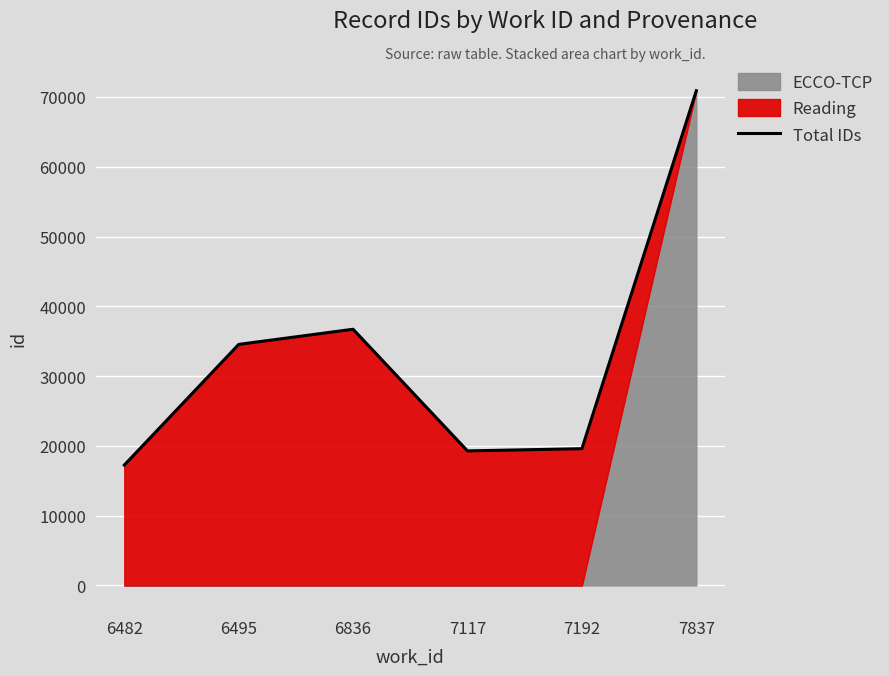

How many lines are shown in the chart?

1